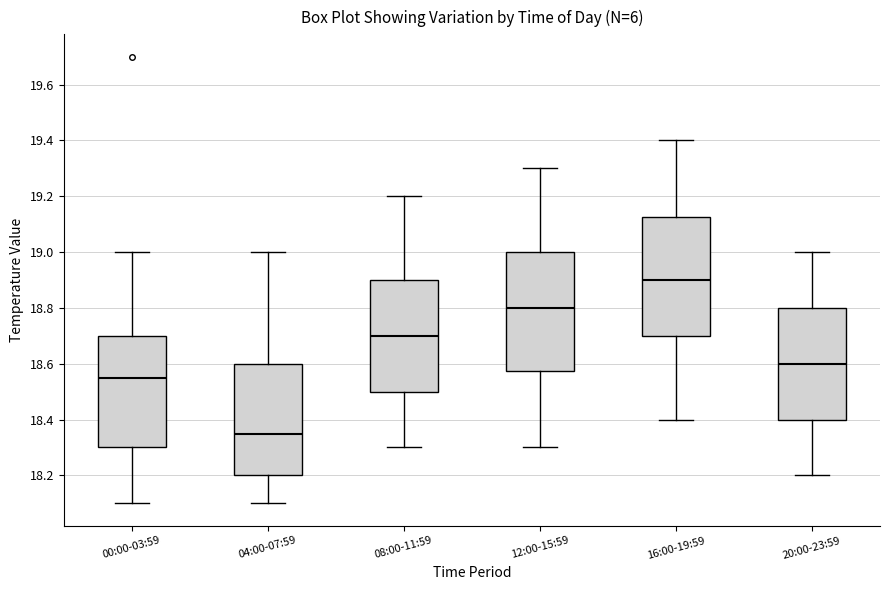

Which box's median line is the highest?

16:00-19:59